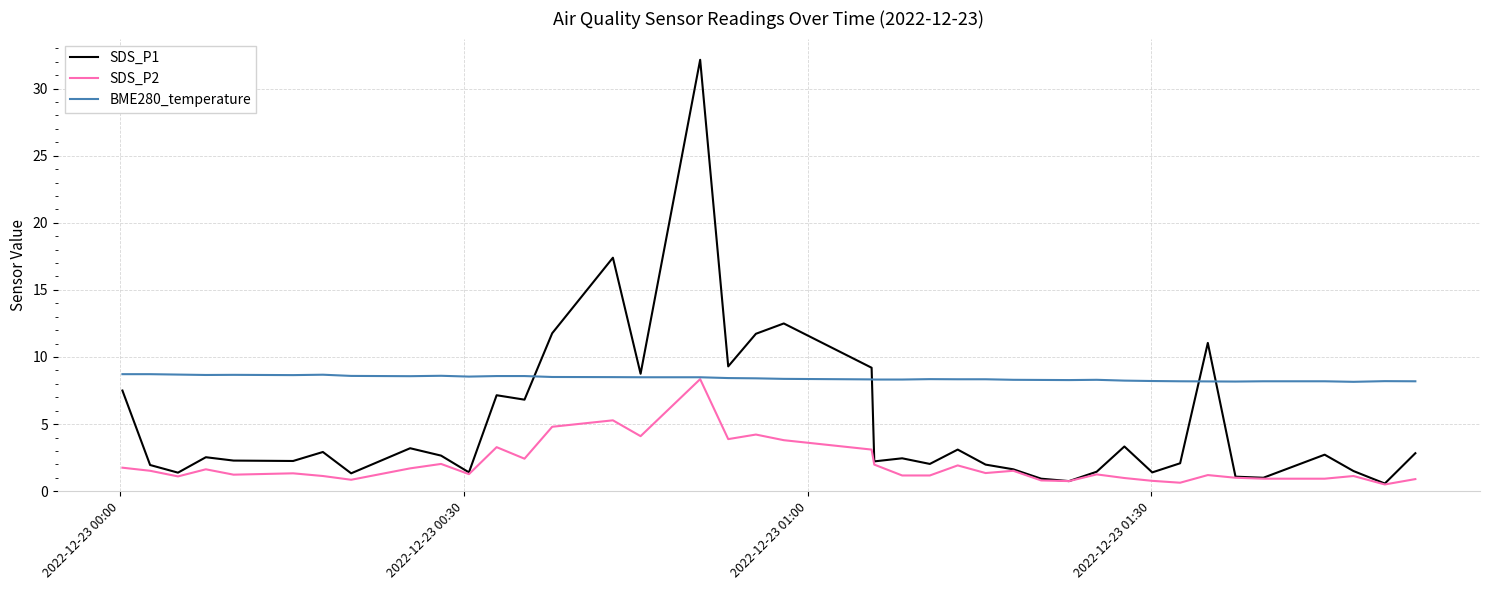

Which series has the largest total across all categories?

BME280_temperature